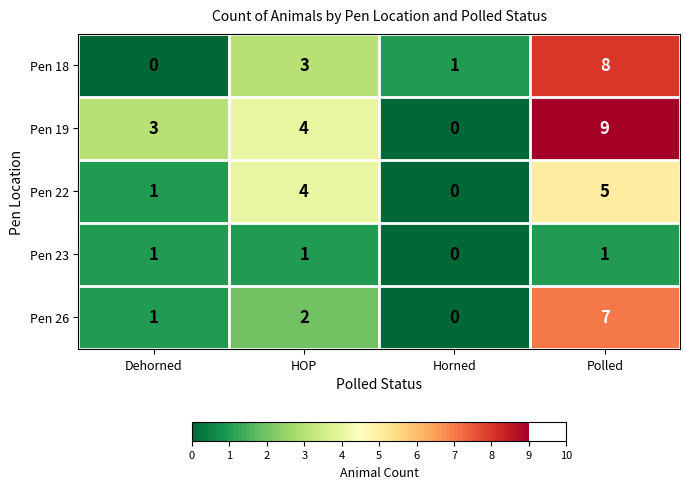

The value of Pen 23 at HOP is 2. True or false?

False